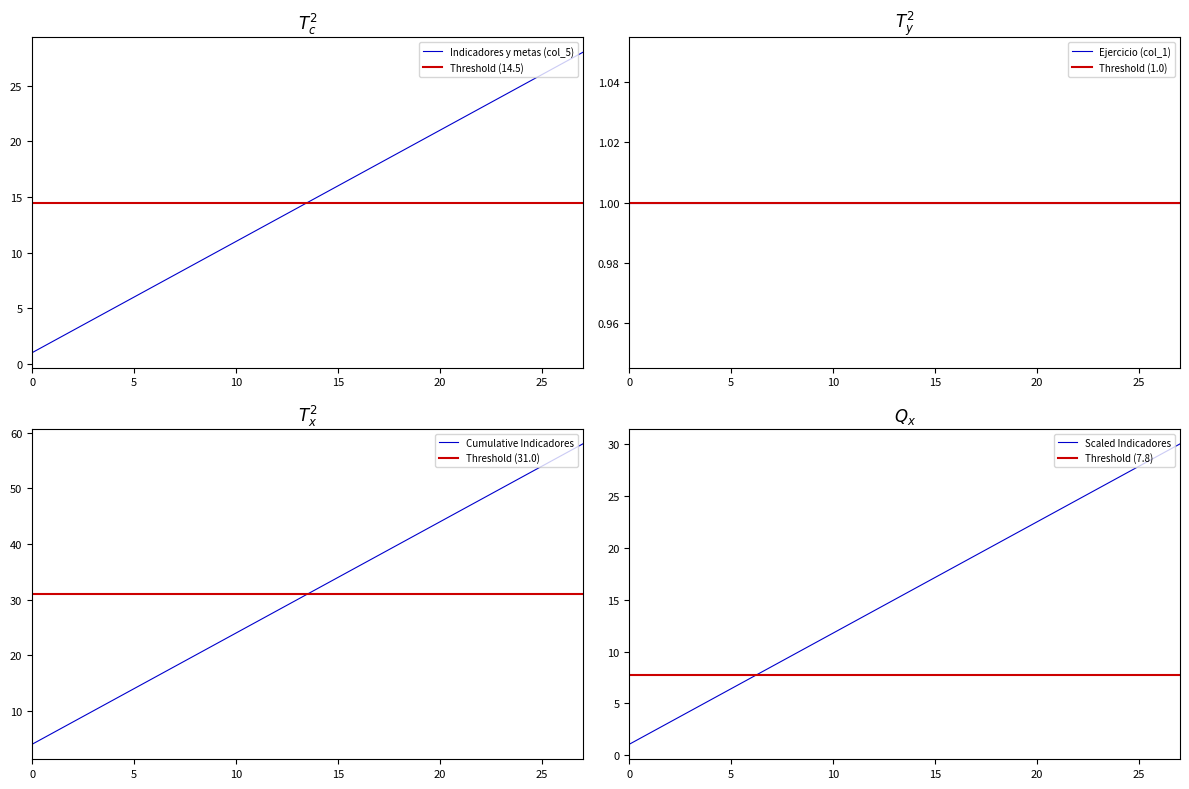

What is the sum of the values at 8 and 20?

30.0